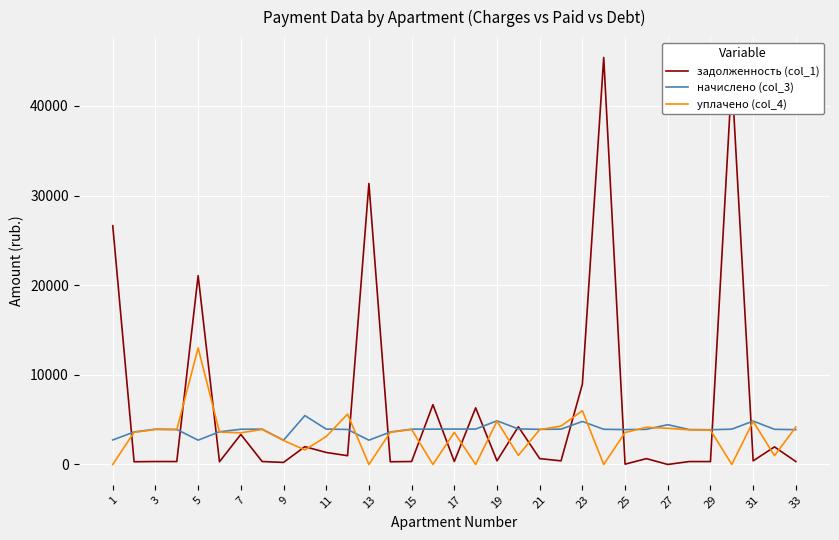

What is the highest value of the уплачено (col_4) series?

13000.0